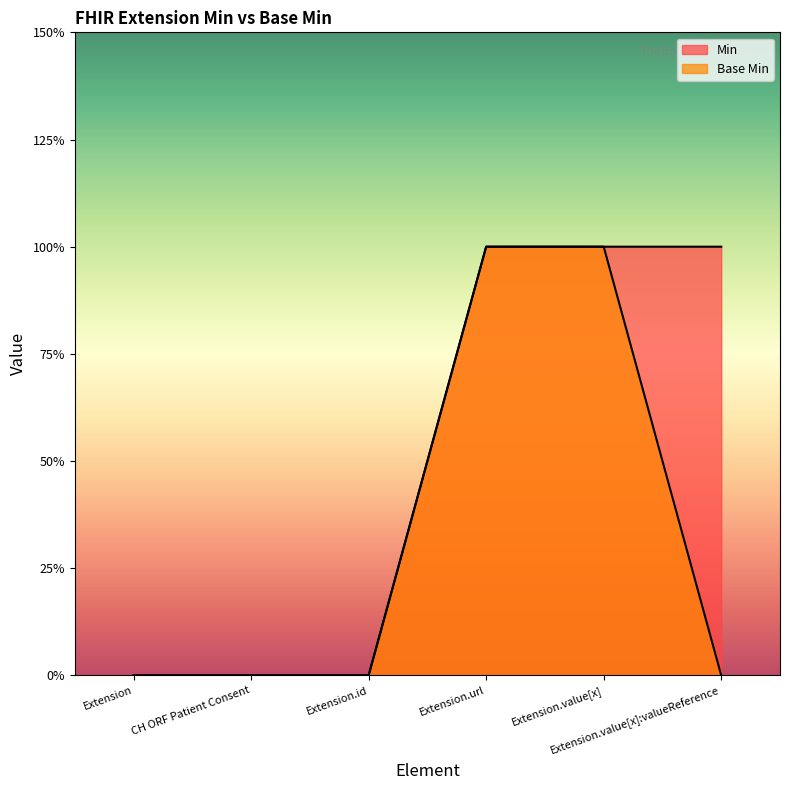

Reading left to right, extract all data points from this chart.

Min: Extension=0	CH ORF Patient Consent=0	Extension.id=0	Extension.url=1	Extension.value[x]=1	Extension.value[x]:valueReference=1
Base Min: Extension=0	CH ORF Patient Consent=0	Extension.id=0	Extension.url=1	Extension.value[x]=1	Extension.value[x]:valueReference=0